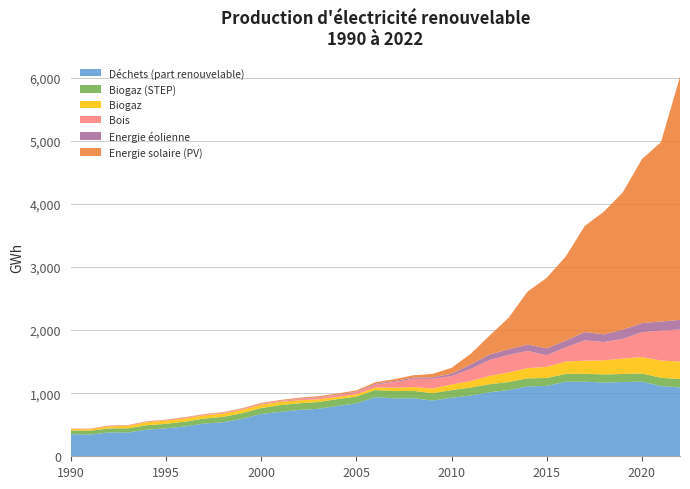

Reading left to right, what are all the values shown in this chart?

Déchets (part renouvelable): 1990=351.7	1991=343.0	1992=378.7	1993=377.5	1994=422.7	1995=443.3	1996=473.9	1997=518.7	1998=539.4	1999=593.7	2000=670.1	2001=704.8	2002=734.9	2003=752.5	2004=796.9	2005=838.0	2006=937.5	2007=918.8	2008=920.9	2009=883.8	2010=928.4	2011=963.0	2012=1014.9	2013=1049.7	2014=1107.6	2015=1115.3	2016=1182.5	2017=1182.3	2018=1169.4	2019=1177.4	2020=1183.9	2021=1113.2	2022=1092.1
Biogaz (STEP): 1990=58.6	1991=61.2	1992=62.9	1993=66.4	1994=69.7	1995=71.3	1996=75.2	1997=79.7	1998=85.8	1999=89.6	2000=94.4	2001=105.4	2002=105.7	2003=107.7	2004=108.7	2005=108.9	2006=112.6	2007=115.0	2008=116.0	2009=116.7	2010=120.9	2011=126.2	2012=127.8	2013=127.7	2014=127.8	2015=125.9	2016=123.7	2017=125.3	2018=127.9	2019=127.3	2020=129.5	2021=131.1	2022=132.7
Biogaz: 1990=21.8	1991=25.6	1992=32.3	1993=39.3	1994=47.2	1995=51.0	1996=50.4	1997=49.6	1998=51.2	1999=52.8	2000=54.2	2001=51.3	2002=46.1	2003=43.0	2004=35.6	2005=36.5	2006=40.9	2007=52.8	2008=60.7	2009=74.0	2010=88.2	2011=102.9	2012=132.2	2013=151.7	2014=162.4	2015=176.8	2016=196.5	2017=208.2	2018=223.8	2019=244.9	2020=259.4	2021=273.5	2022=277.3
Bois: 1990=5.7	1991=6.0	1992=10.7	1993=7.8	1994=10.4	1995=9.3	1996=14.0	1997=10.2	1998=12.5	1999=13.1	2000=13.7	2001=13.8	2002=22.4	2003=27.3	2004=29.1	2005=32.6	2006=44.0	2007=92.3	2008=131.4	2009=154.2	2010=134.6	2011=192.6	2012=251.5	2013=277.6	2014=273.3	2015=183.6	2016=222.8	2017=321.8	2018=289.9	2019=312.9	2020=394.5	2021=474.9	2022=509.2
Energie éolienne: 1990=0.0	1991=0.1	1992=0.1	1993=0.0	1994=0.1	1995=0.1	1996=0.5	1997=2.0	1998=2.7	1999=3.3	2000=3.0	2001=4.0	2002=5.4	2003=5.2	2004=6.3	2005=8.4	2006=15.3	2007=16.0	2008=18.5	2009=22.6	2010=36.6	2011=70.1	2012=88.1	2013=89.5	2014=100.9	2015=110.0	2016=108.6	2017=132.6	2018=121.8	2019=145.9	2020=145.4	2021=144.9	2022=149.7
Energie solaire (PV): 1990=1.4	1991=2.4	1992=3.4	1993=4.4	1994=5.2	1995=5.9	1996=6.7	1997=7.4	1998=8.4	1999=9.7	2000=11.2	2001=13.0	2002=14.7	2003=17.6	2004=18.1	2005=20.7	2006=23.8	2007=28.6	2008=36.7	2009=54.4	2010=93.6	2011=168.1	2012=299.5	2013=500.5	2014=841.6	2015=1118.5	2016=1333.5	2017=1683.2	2018=1945.1	2019=2177.7	2020=2598.7	2021=2842.0	2022=3857.8